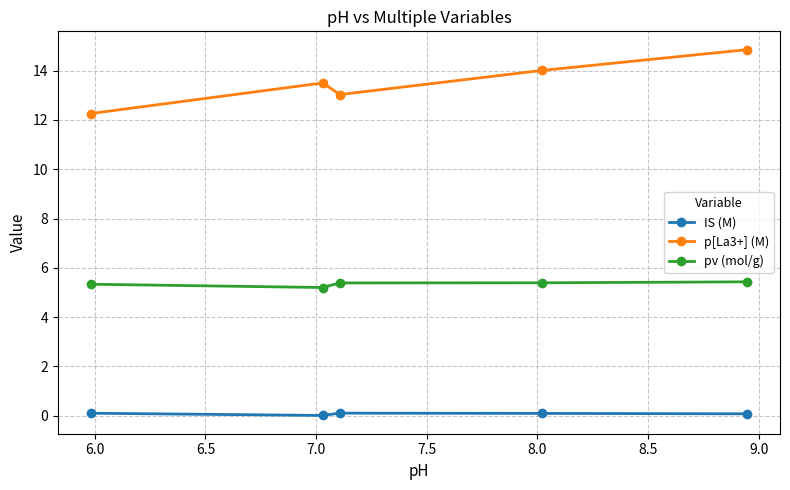

What is the lowest value of the p[La3+] (M) series?

12.3